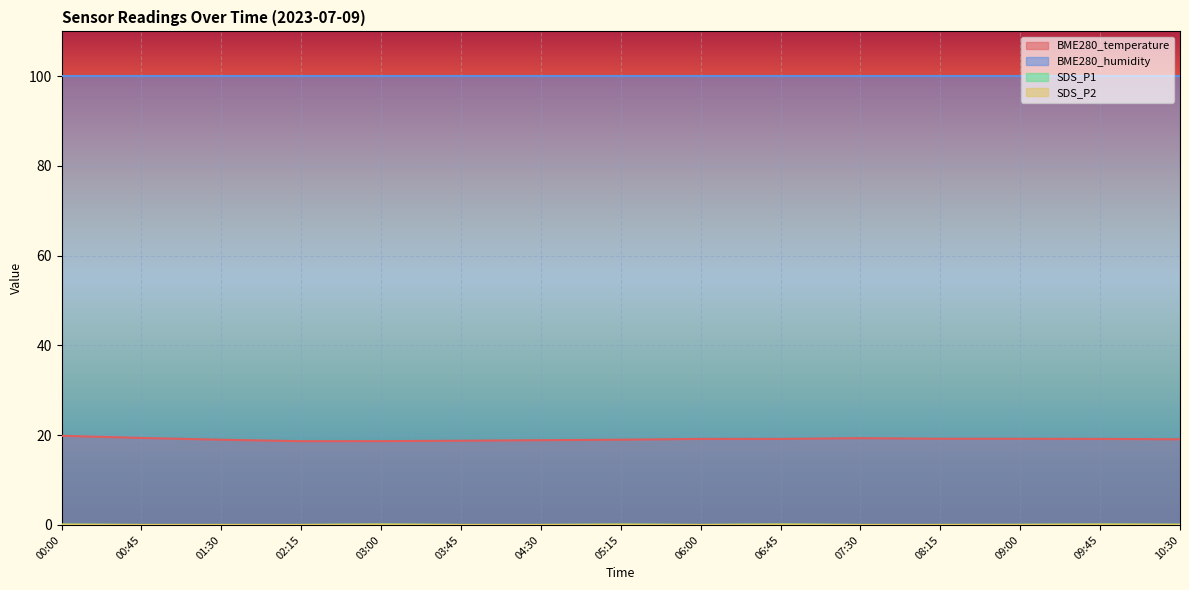

True or false: SDS_P1 has more than 1 points higher than both neighbors.

True